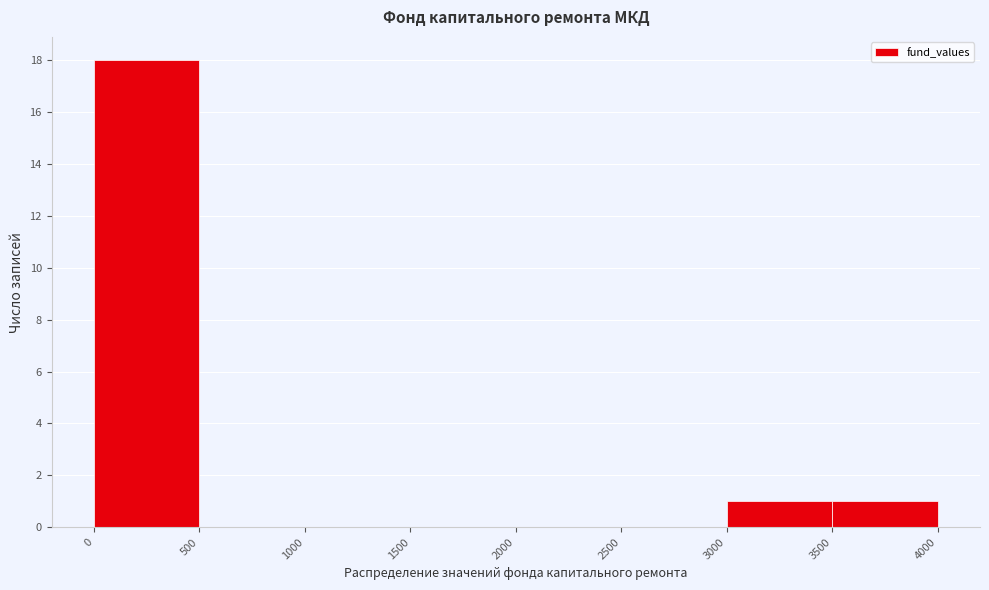

Which range on the x-axis has the tallest bar?

0 to 500